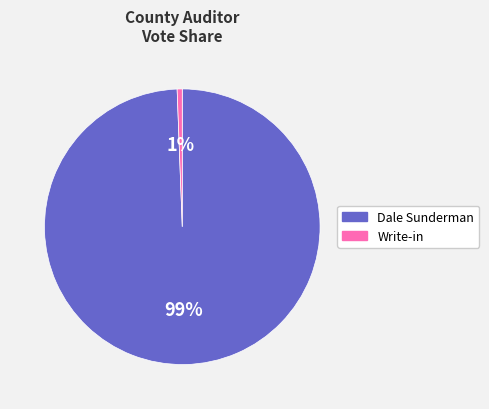

To the nearest percent, what is the average slice percentage?

50%